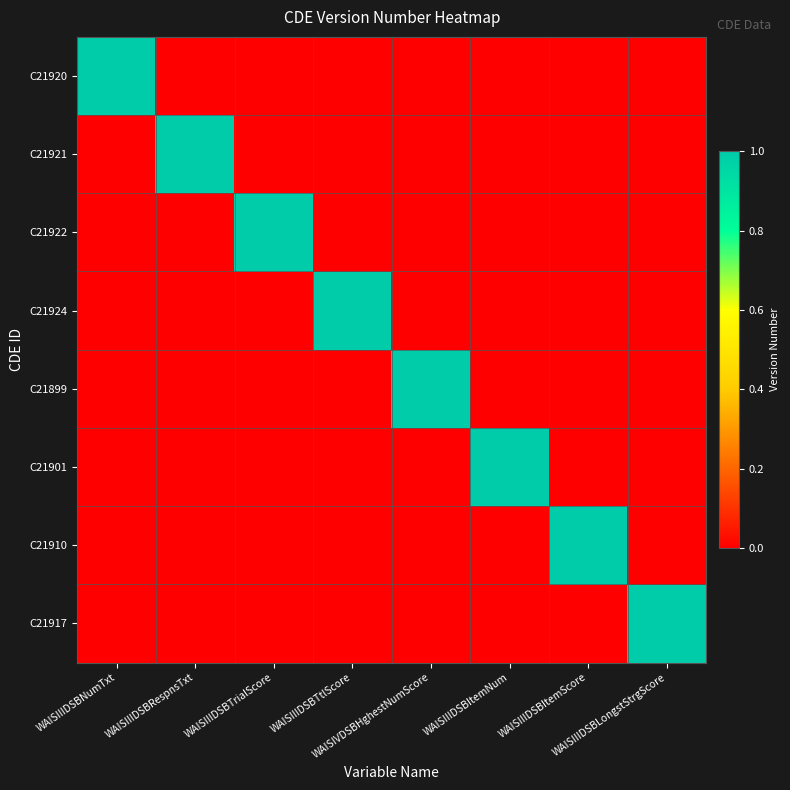

How many categories are shown in the chart?

8